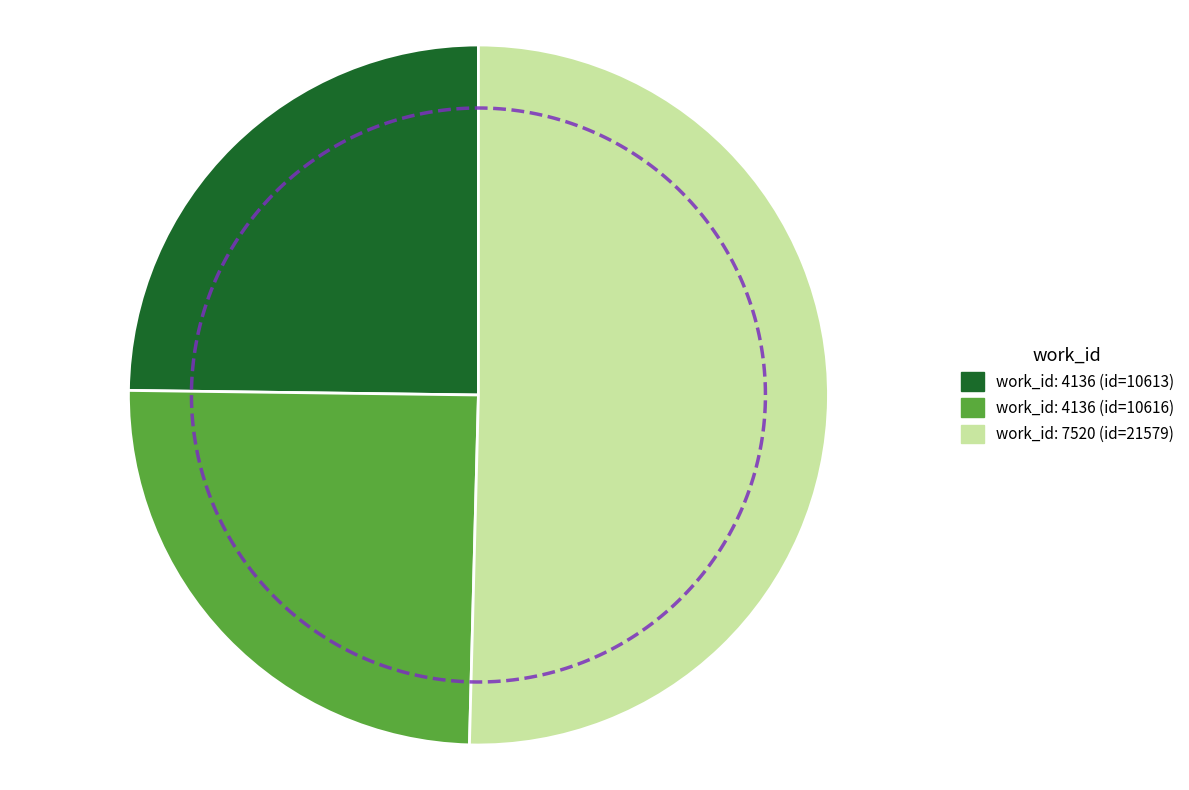

Is it true that 4136 is 25% of the pie?

True